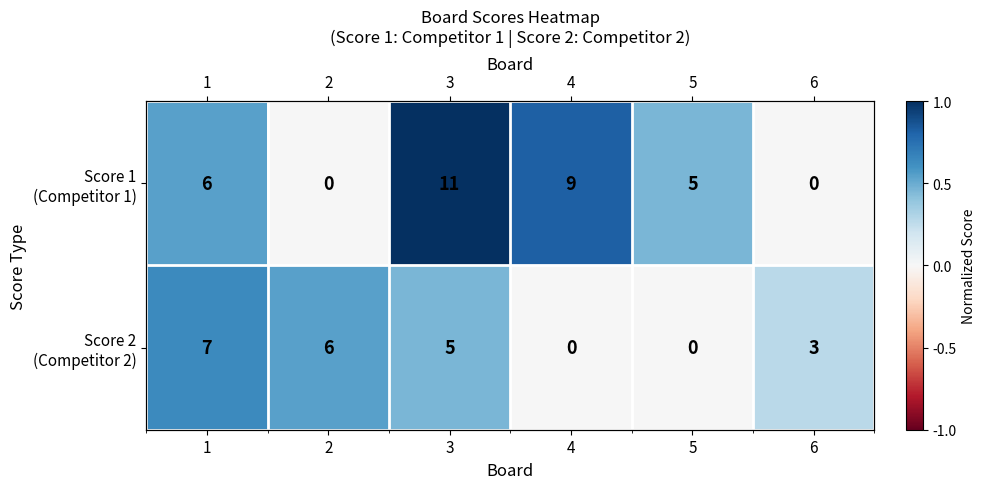

How many positive values does the Score 1 (Competitor 1) series have?

4